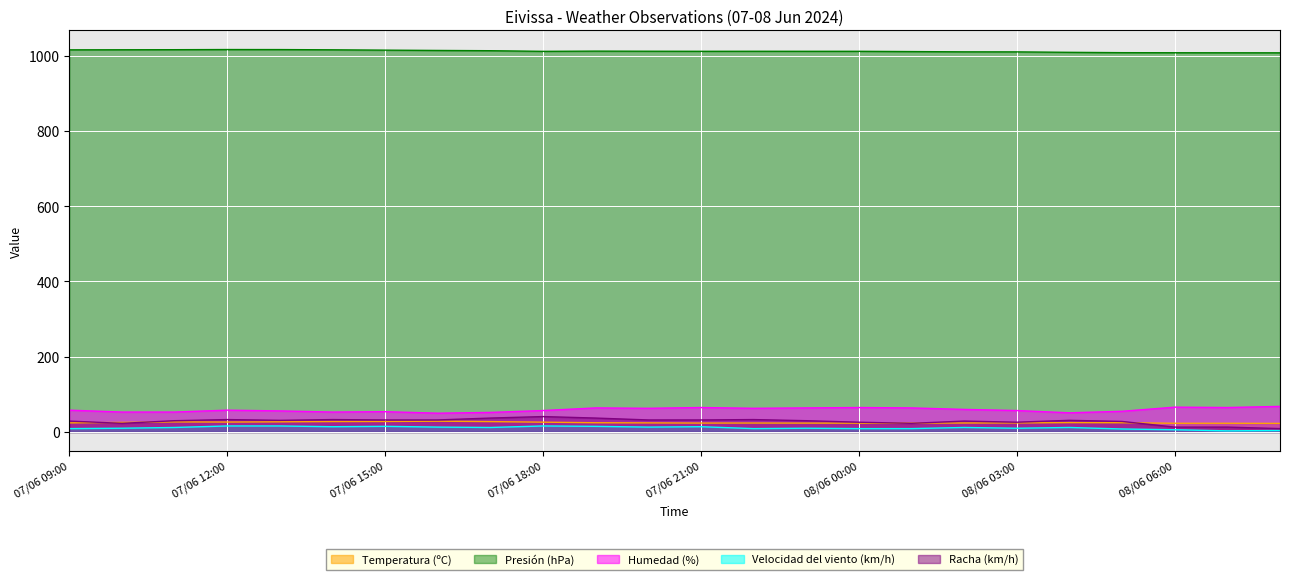

The value of Velocidad del viento (km/h) at 07/06 22:00 is 9.0. True or false?

True